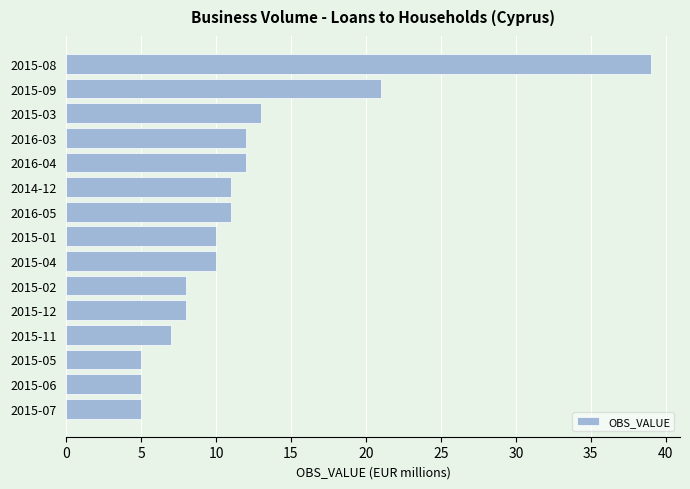

What is the average value?

12